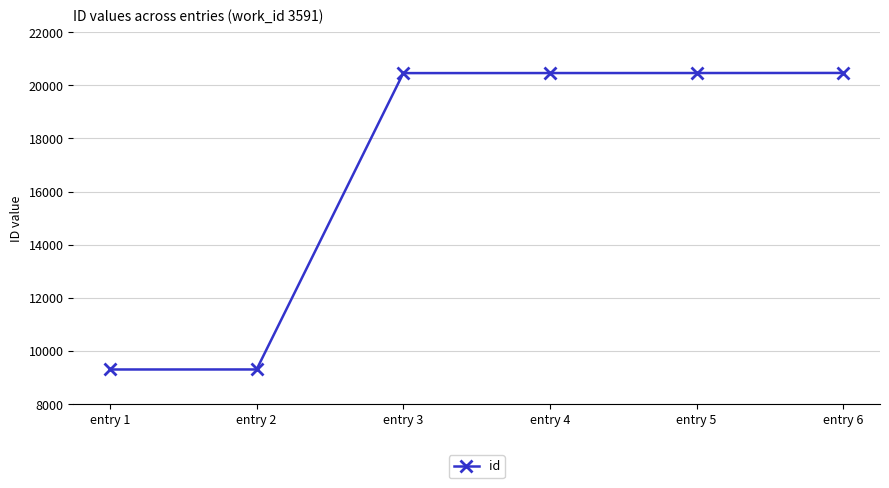

What is the average value?

16745